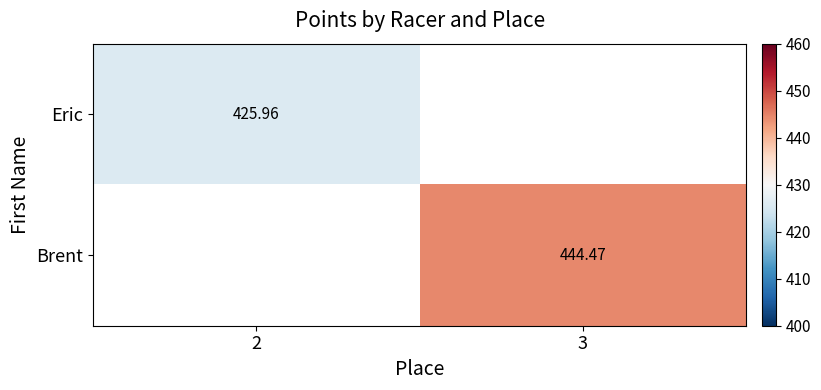

List the labels in order of Eric value, smallest first.

2, 3